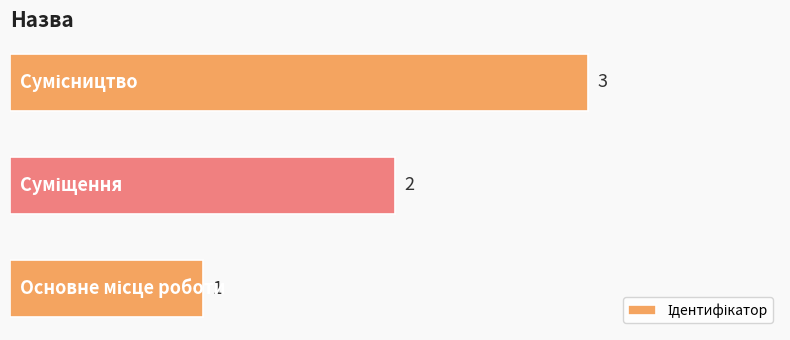

Count the values in the range 1 to 3.

3